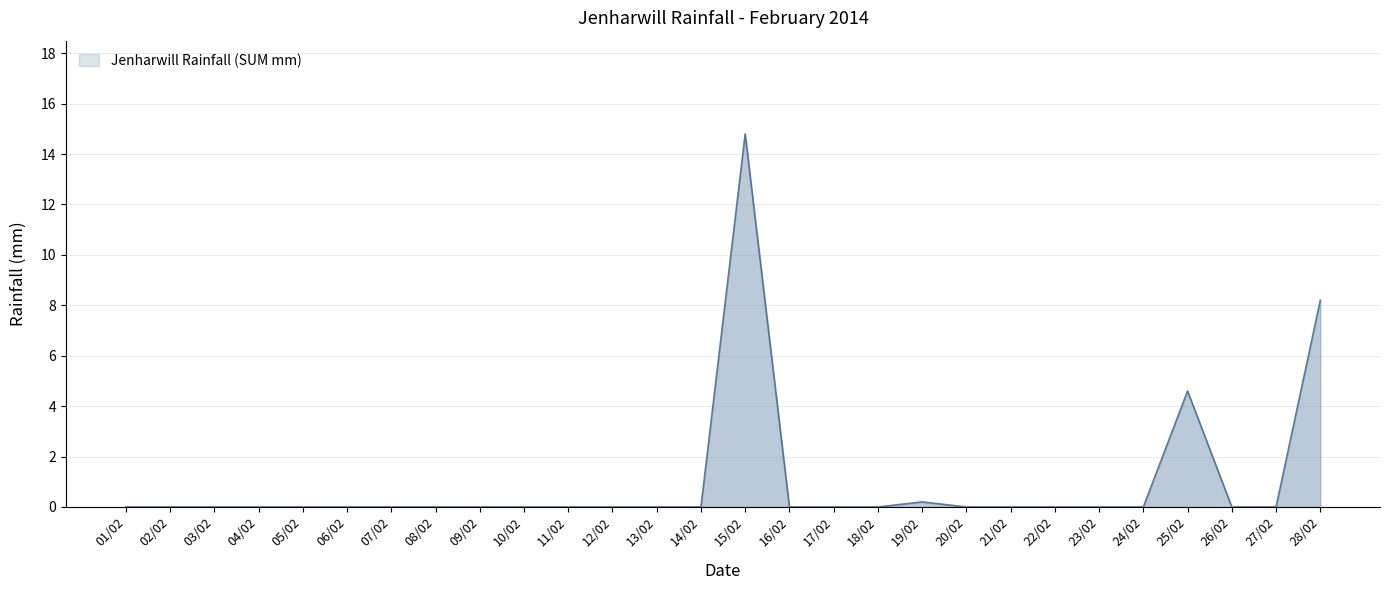

Reading left to right, list all the values displayed in this chart.

0.0	0.0	0.0	0.0	0.0	0.0	0.0	0.0	0.0	0.0	0.0	0.0	0.0	0.0	14.8	0.0	0.0	0.0	0.2	0.0	0.0	0.0	0.0	0.0	4.6	0.0	0.0	8.2